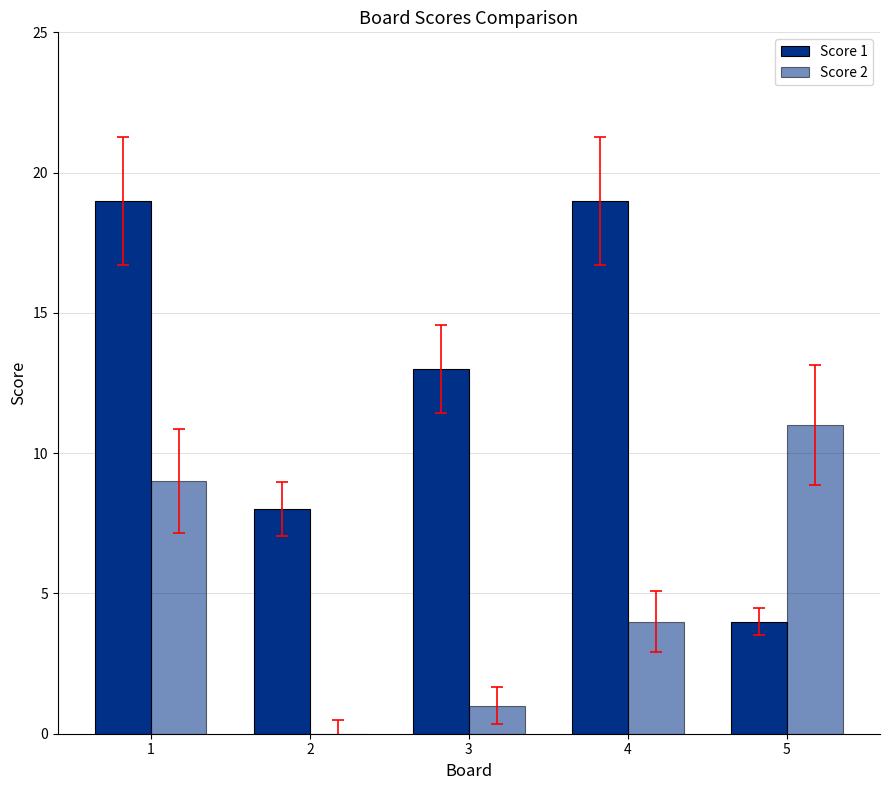

Are the bars grouped side by side (vs. stacked)?

Yes